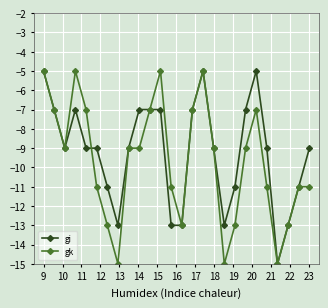

What is the difference between the maximum and minimum values in the gk series?

10